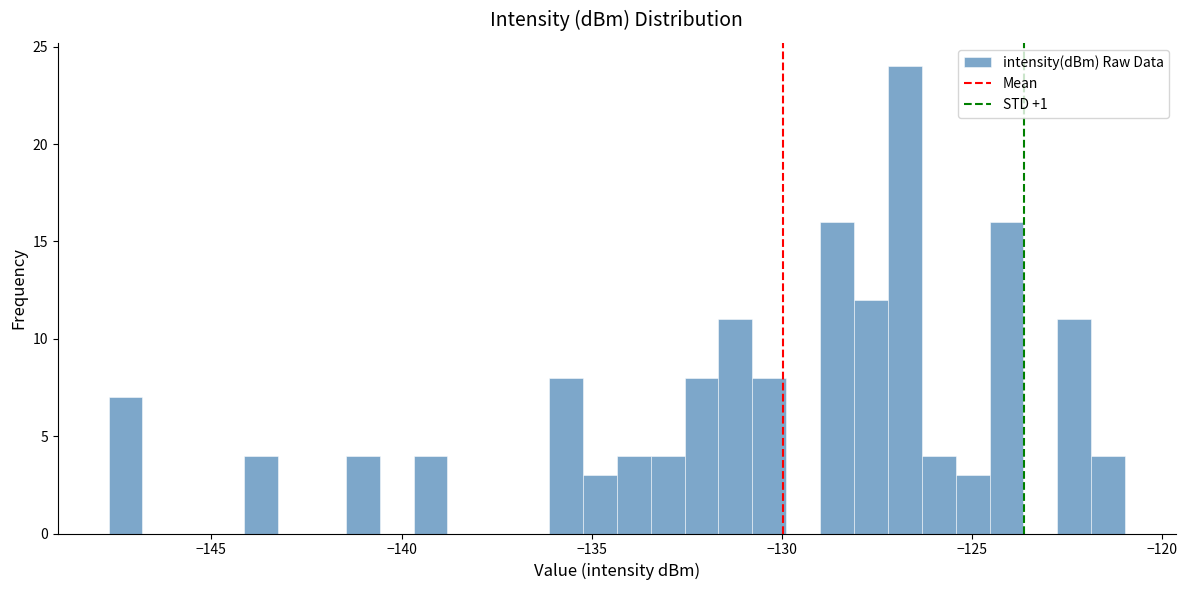

Read against the x-axis, roughly where is the centre of the tallest bar?

-127.0